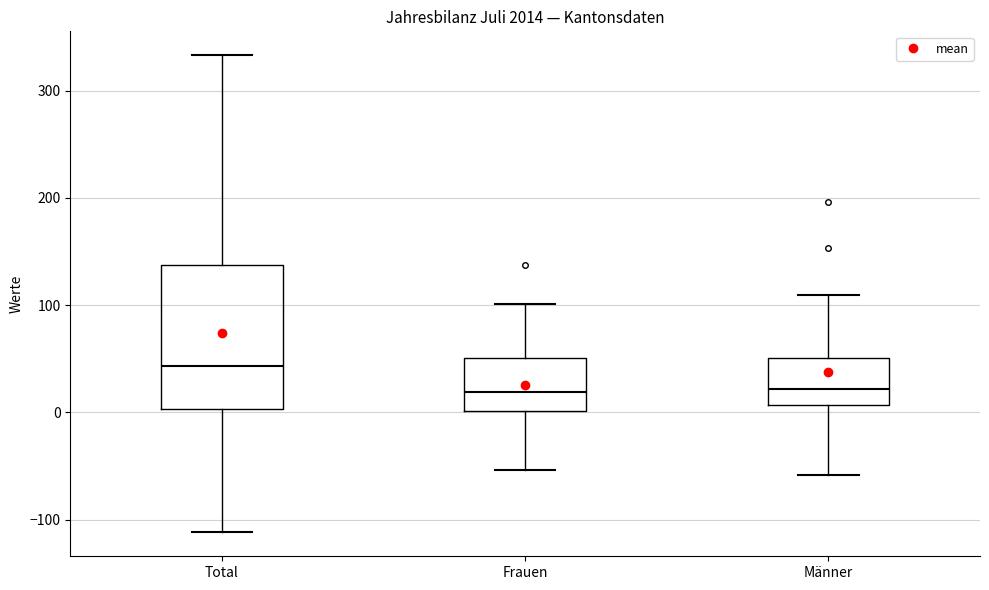

Which box is the tallest, from its lower edge to its upper edge?

Total